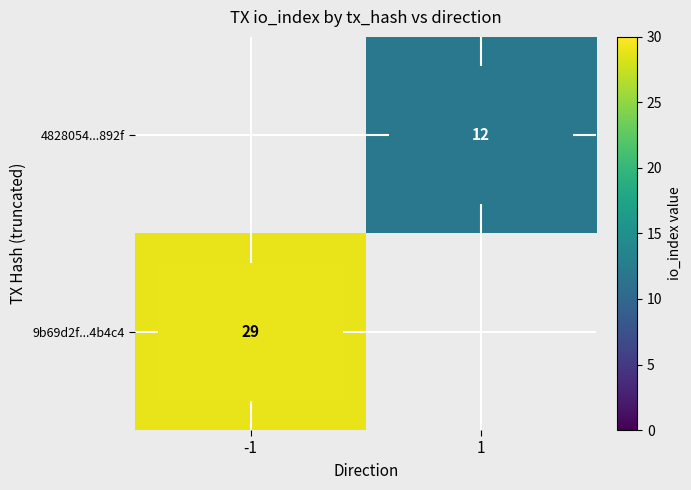

At how many categories does at least one series exceed 17?

1